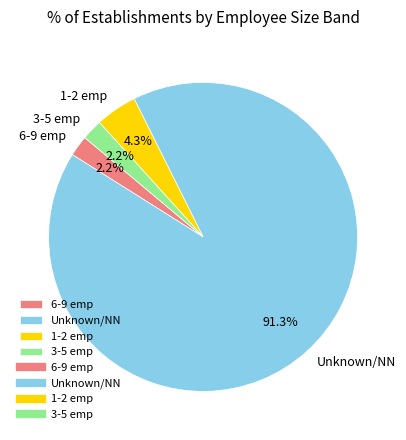

Which category accounts for the majority?

Unknown/NN